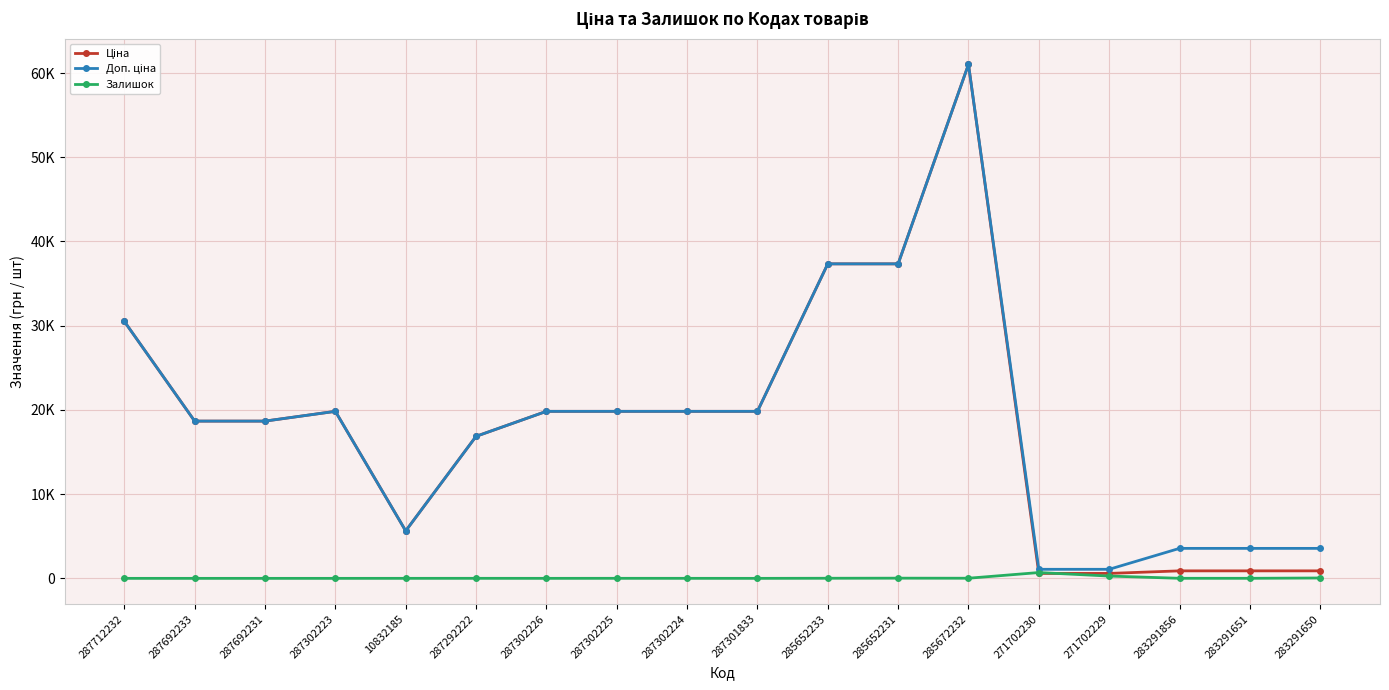

What position from the left is 287301833?

10